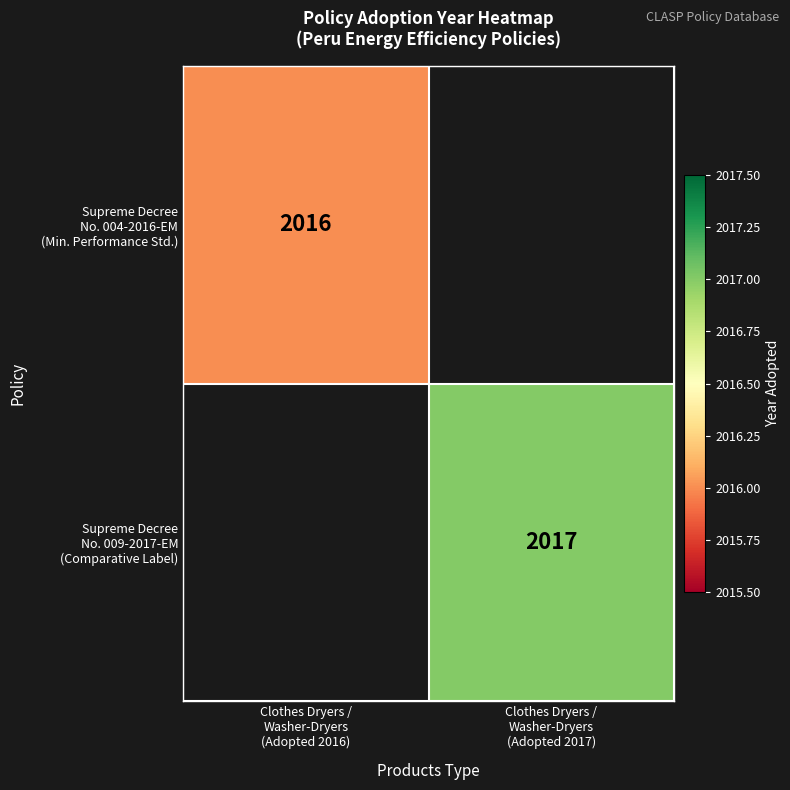

Which label corresponds to the largest value in the chart?

Clothes Dryers /
Washer-Dryers
(Adopted 2017)